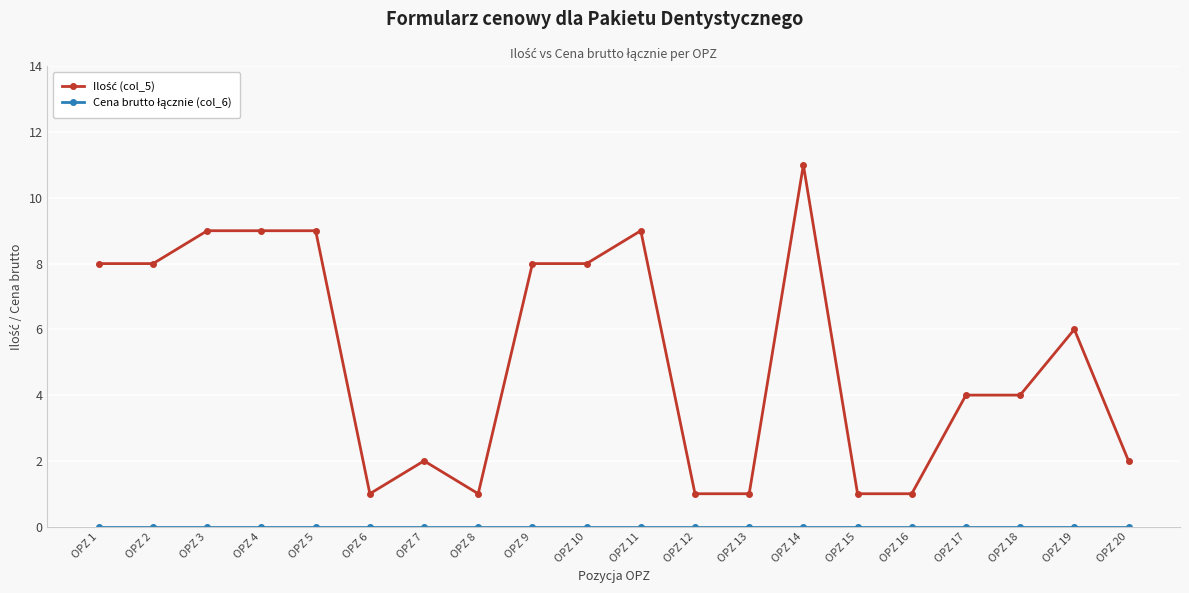

At which category is the sum across all series the highest?

OPZ 14